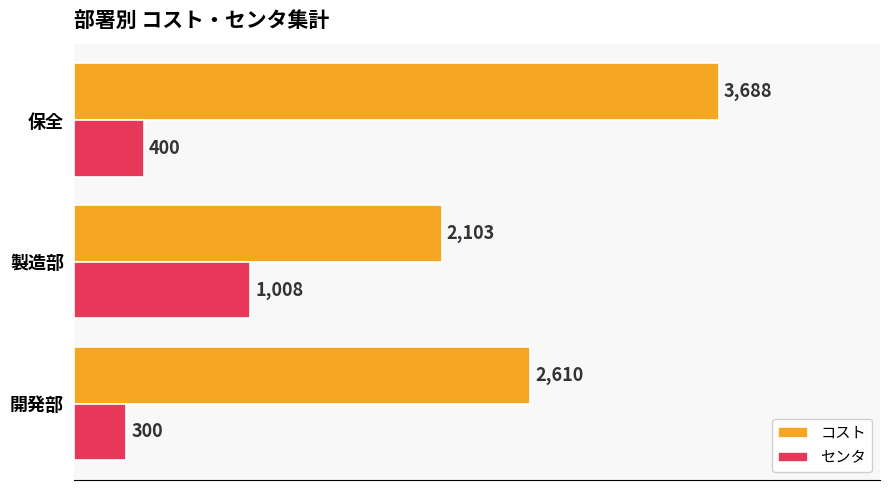

True or false: コスト has a value of 2103 at 製造部.

True